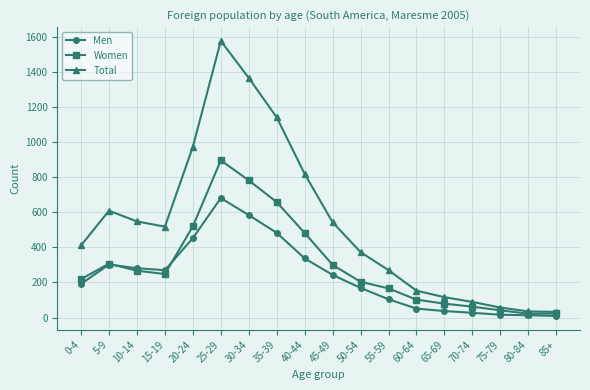

Which series has the widest spread of values?

Total